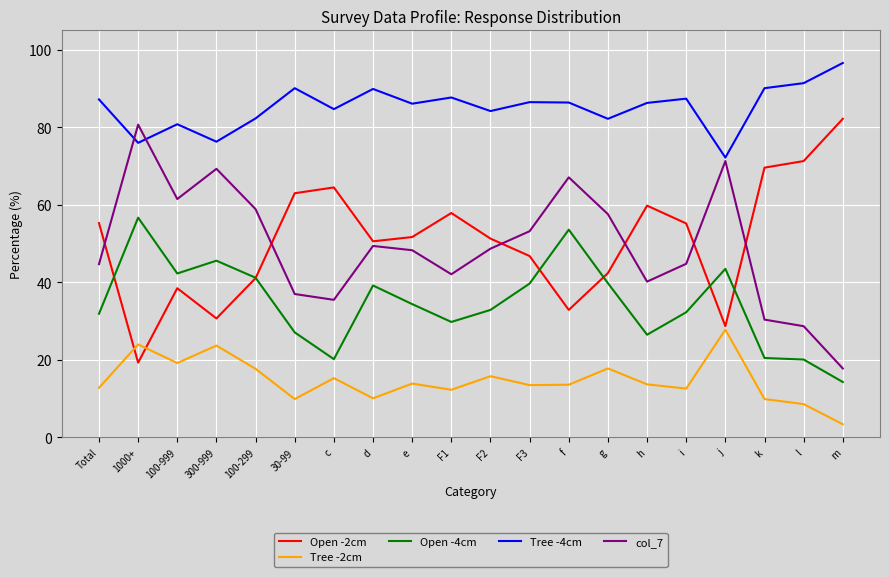

Does the chart have visible grid lines?

Yes